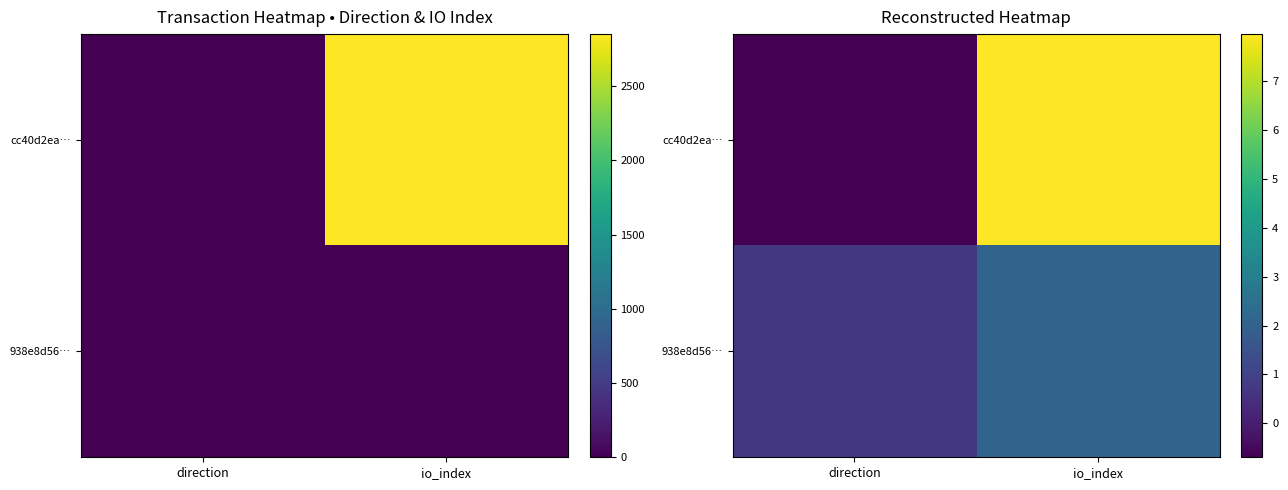

What is the sum of the cc40d2ea… values at io_index and direction?

7.3